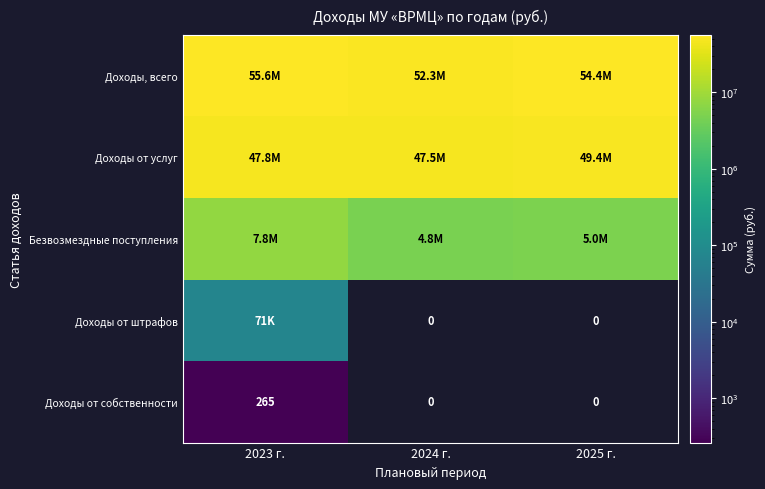

List the series in order of their peak value, lowest first.

Доходы от собственности, Доходы от штрафов, Безвозмездные поступления, Доходы от услуг, Доходы, всего